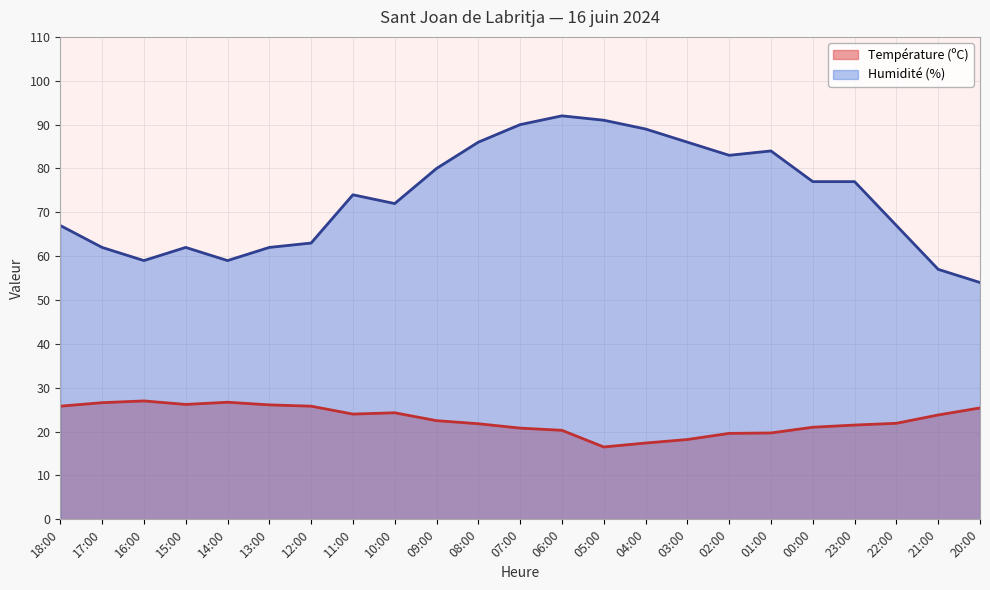

How many values in the Humidité (%) series exceed 74?

11